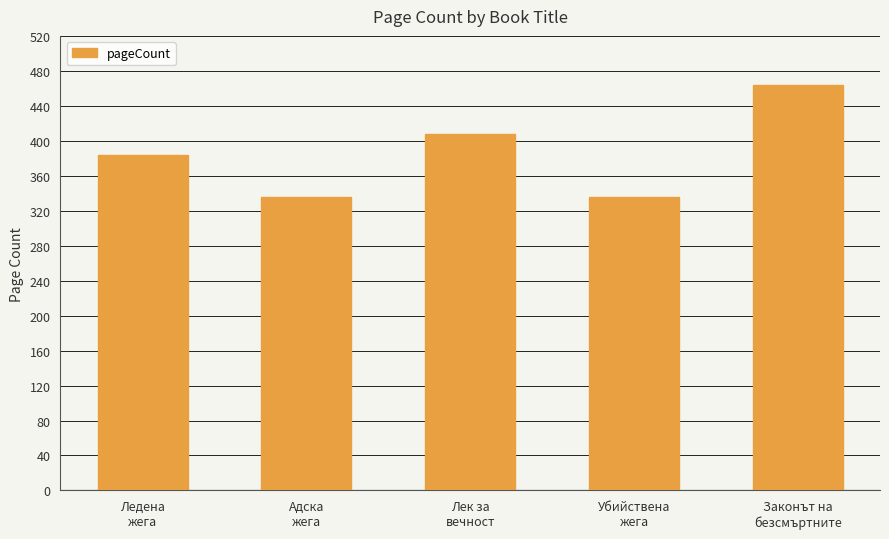

What is the difference between the second highest and second lowest values?

72